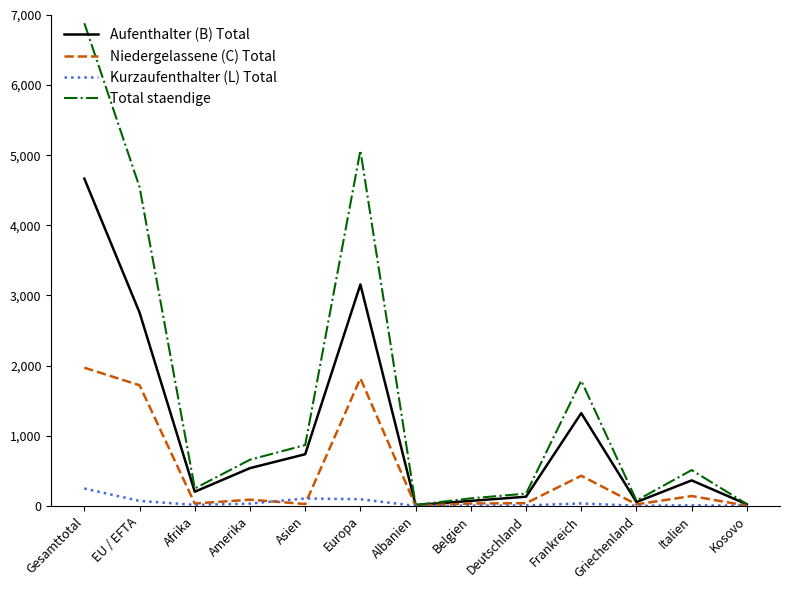

Which series has the largest total across all categories?

Total staendige